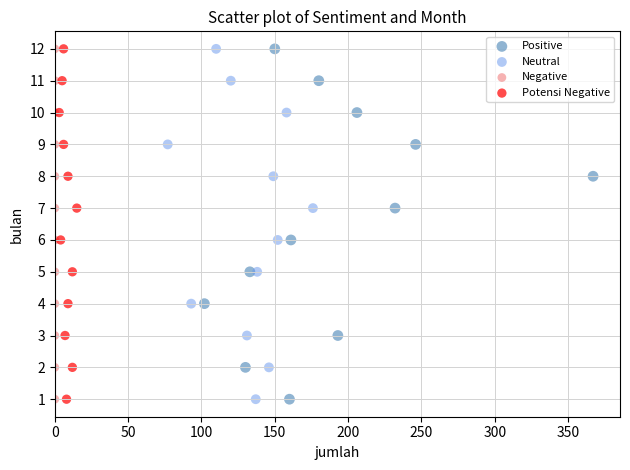

What are all the series names shown in the legend?

Positive, Neutral, Negative, Potensi Negative